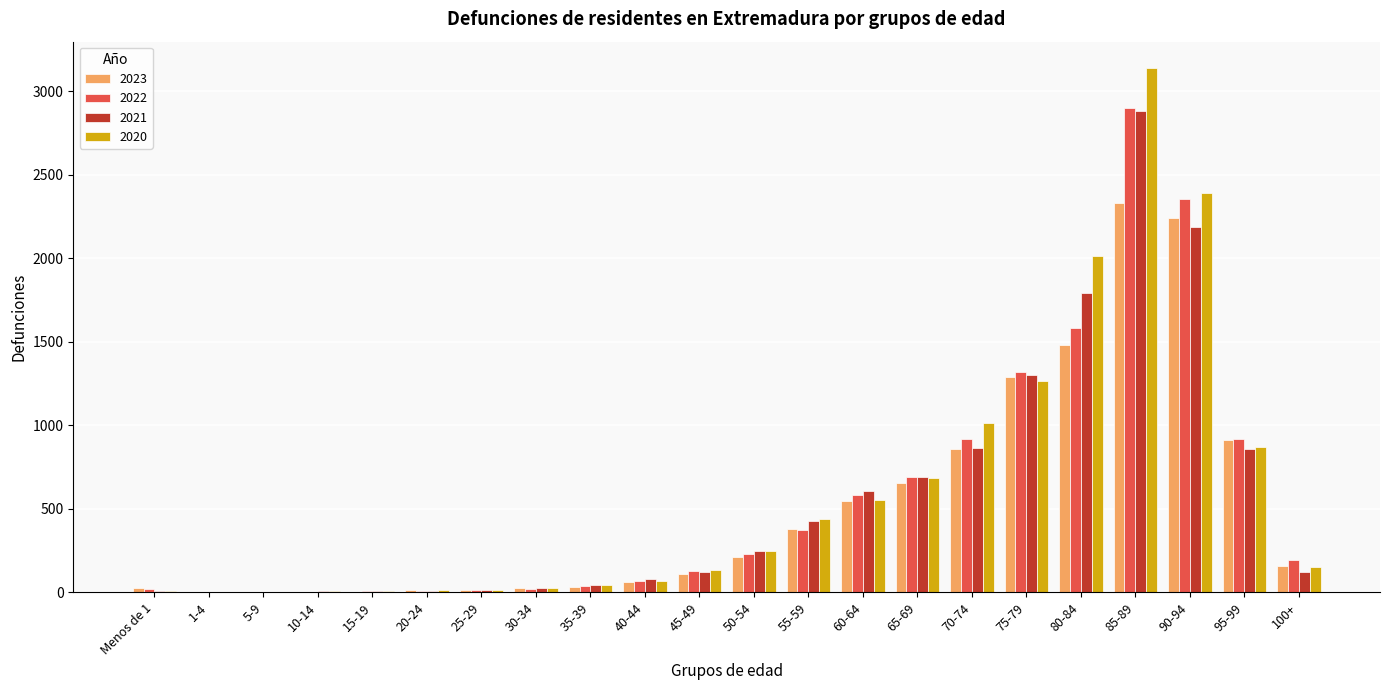

True or false: 2023 has a value of 3039 at 85-89.

False